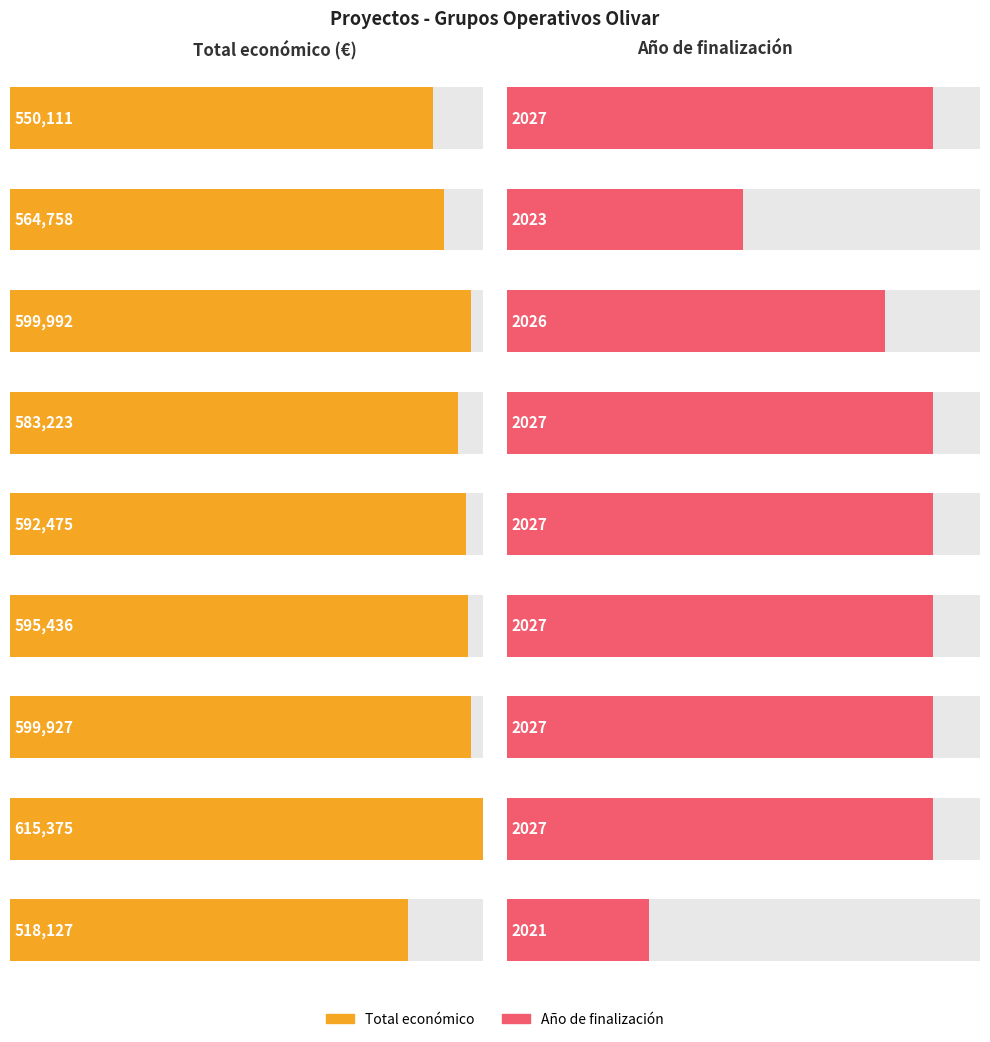

What is the greatest value displayed?

615375